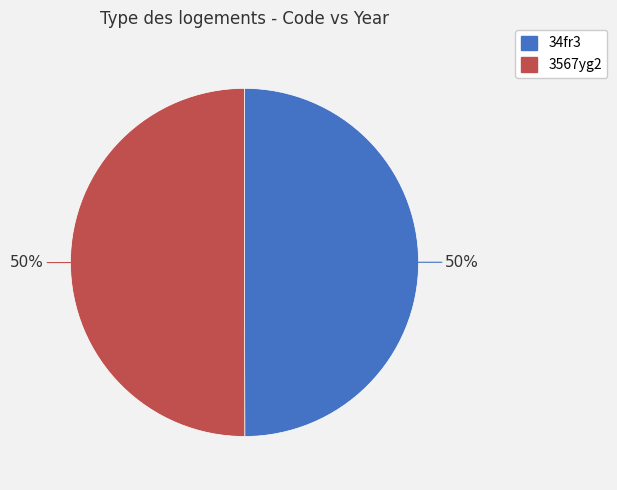

True or false: 34fr3 accounts for 50% of the total.

True